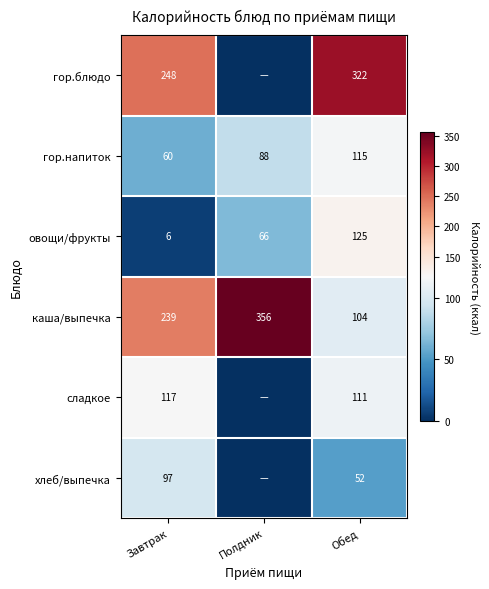

What is the spread (max minus min) of values at Обед?

270